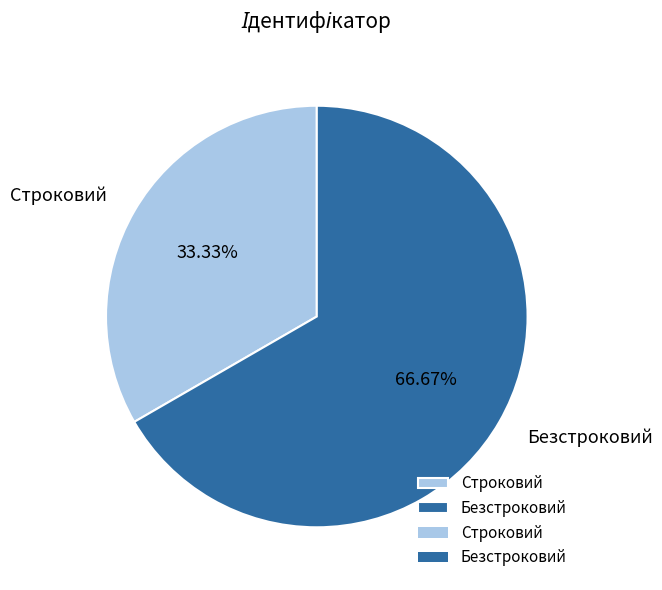

To the nearest percent, what is the difference between the Строковий and Безстроковий slice percentages?

33%